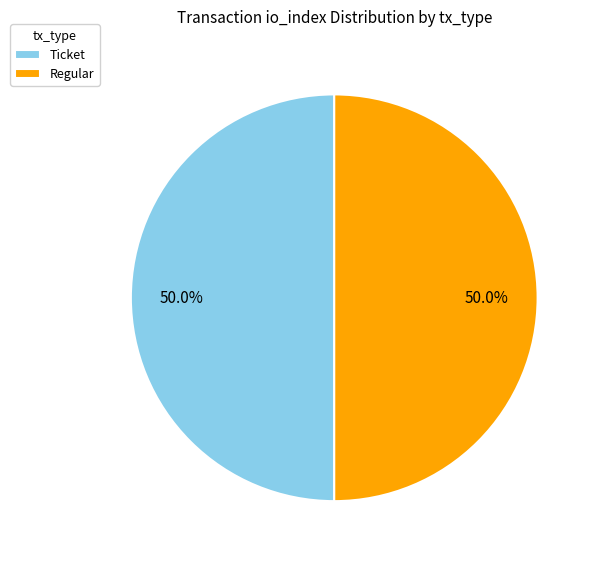

Combined, what portion of the pie is Ticket and Regular?

100.0%